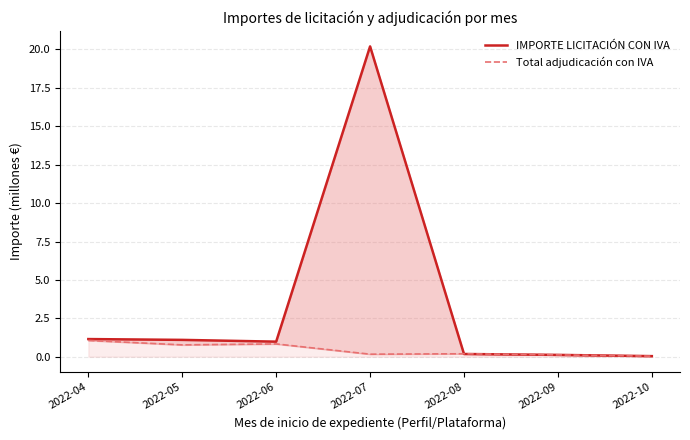

How many categories are shown in the chart?

7